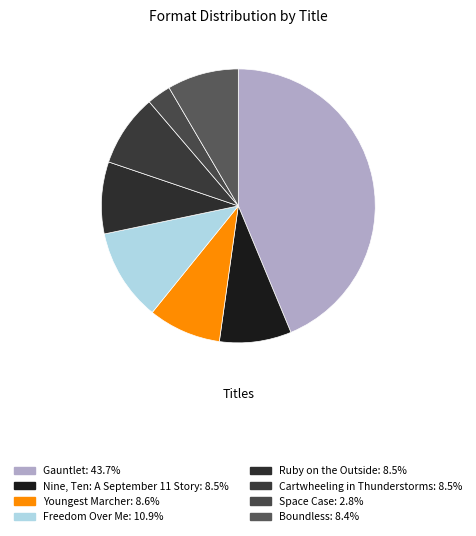

How many slices are in this pie chart?

8